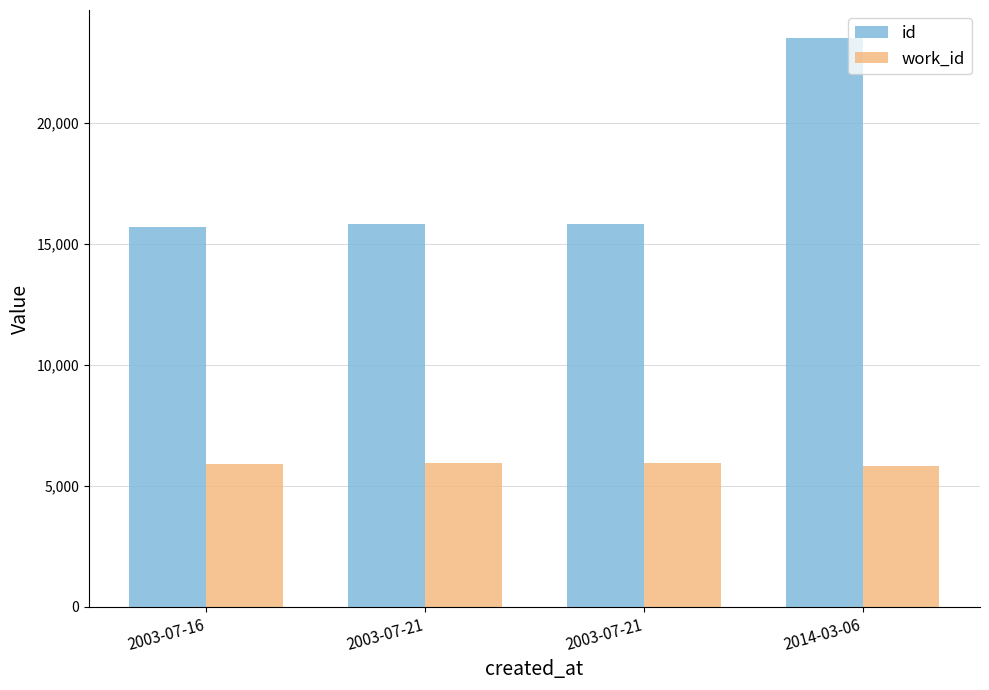

How many data points in id are less than 15838?

2